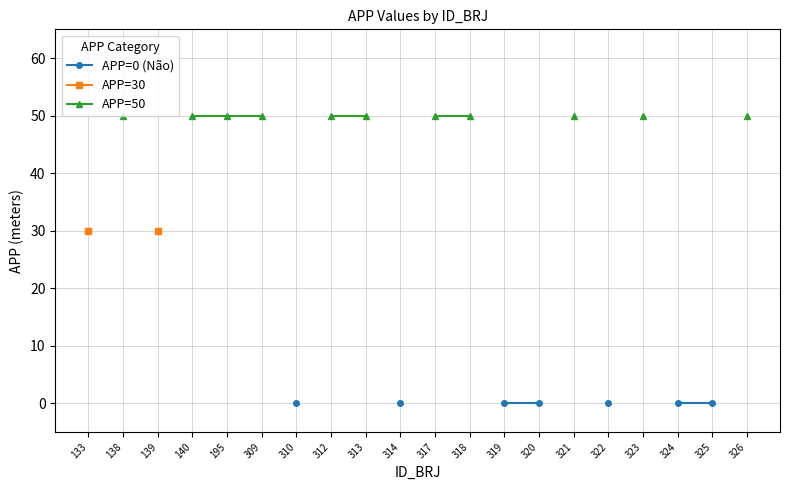

What are all the series names shown in the legend?

APP=0 (Não), APP=30, APP=50